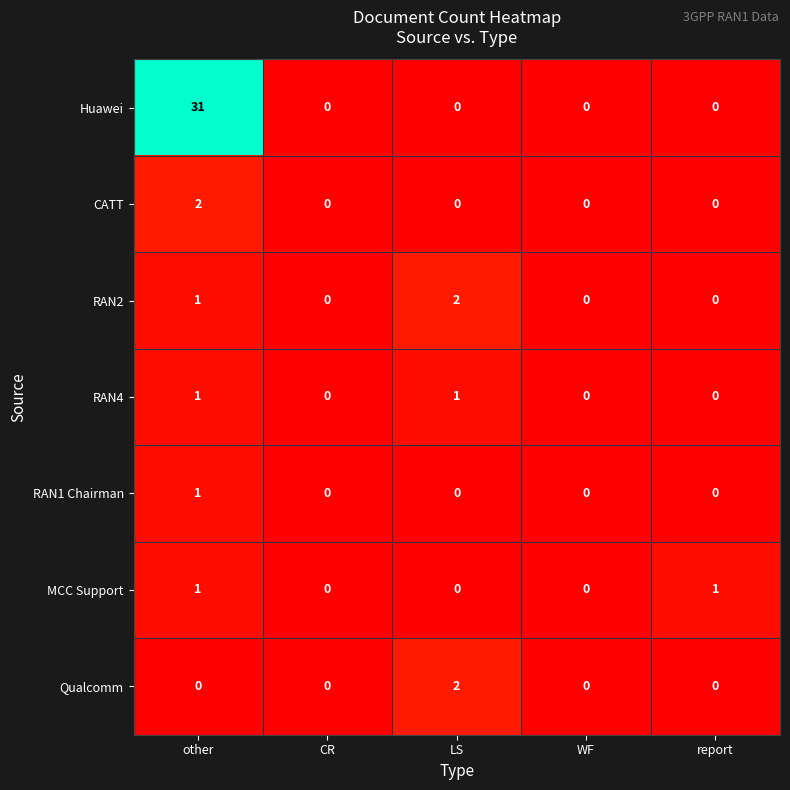

What is the maximum value shown in the chart?

31